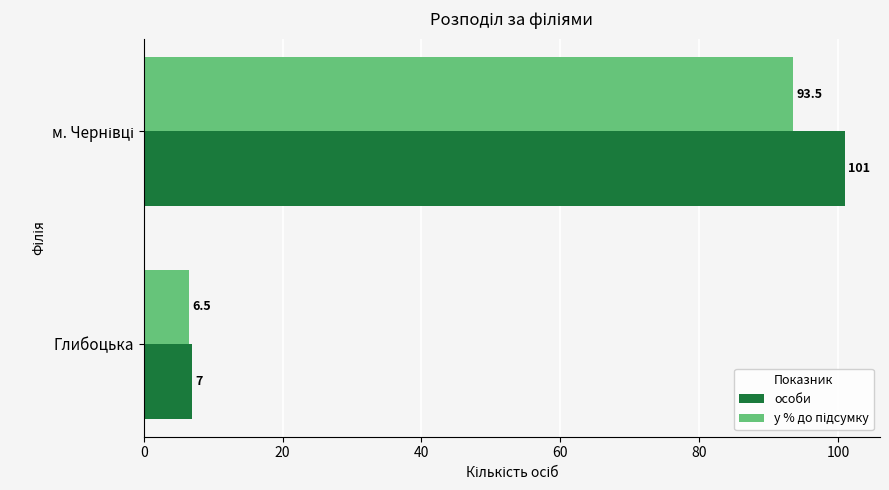

At how many categories does at least one series exceed 33?

1